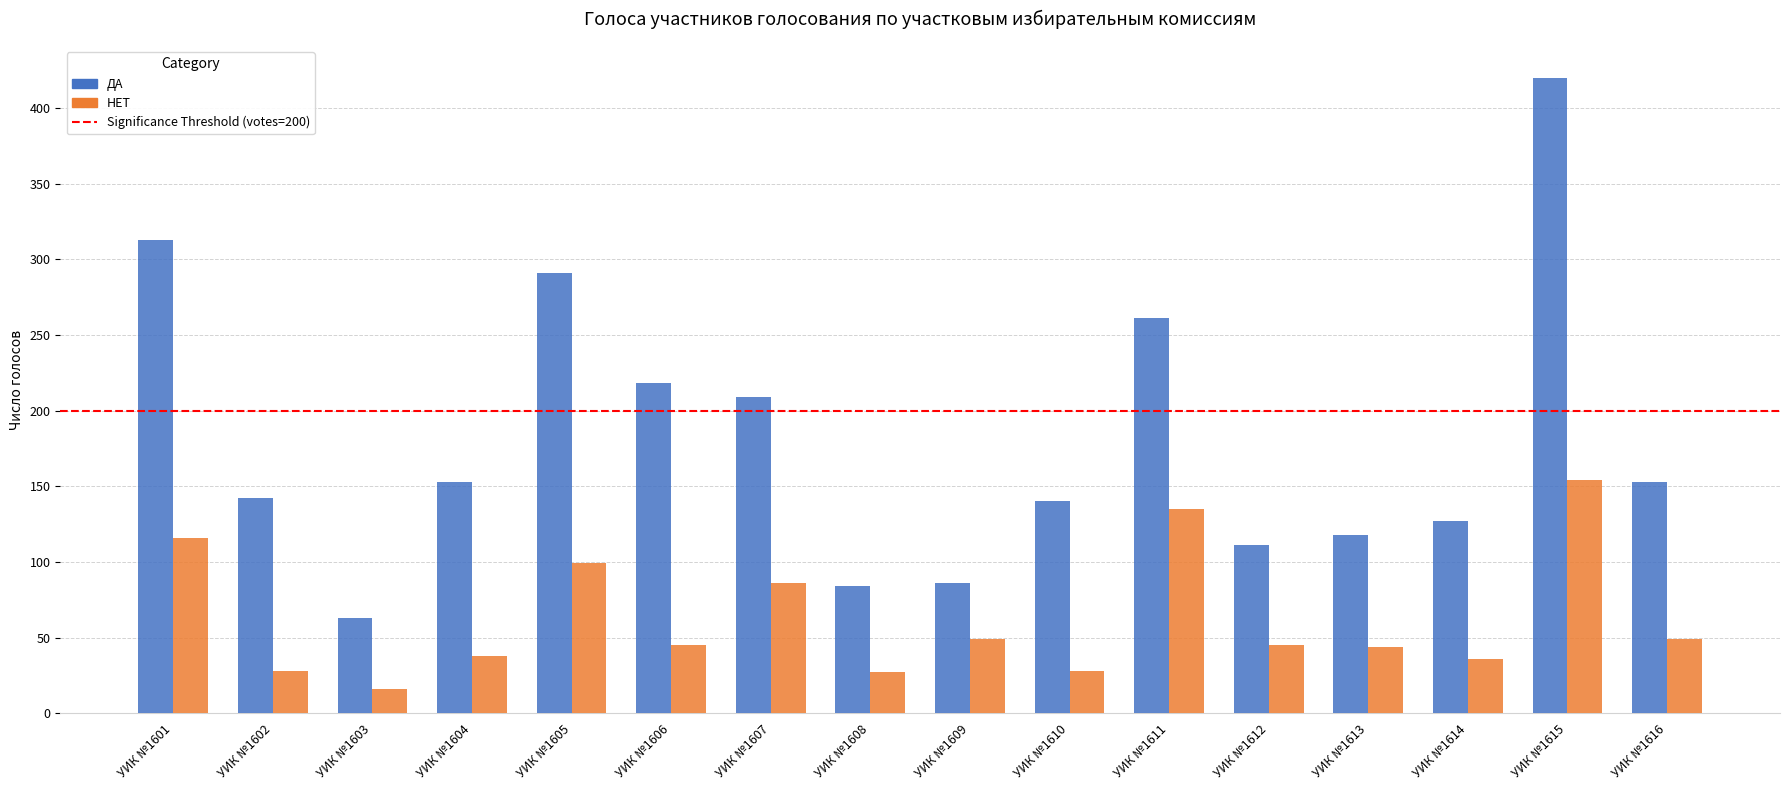

How many categories are shown in the chart?

16